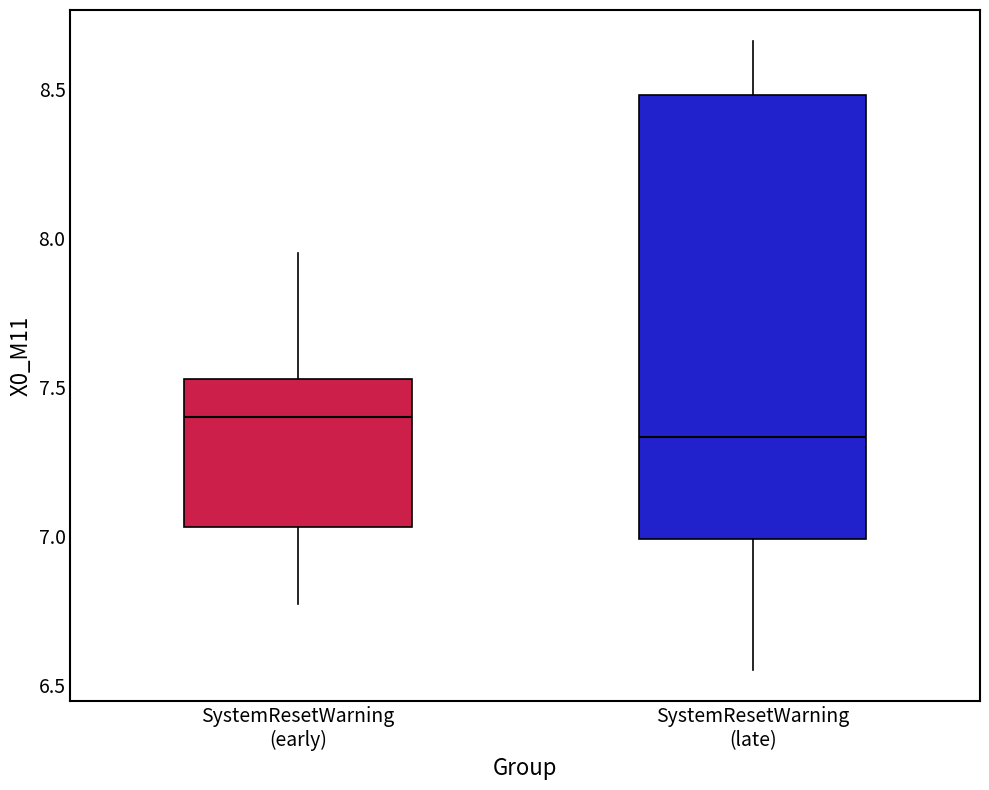

Which box has the lowest median line?

SystemResetWarning (late)